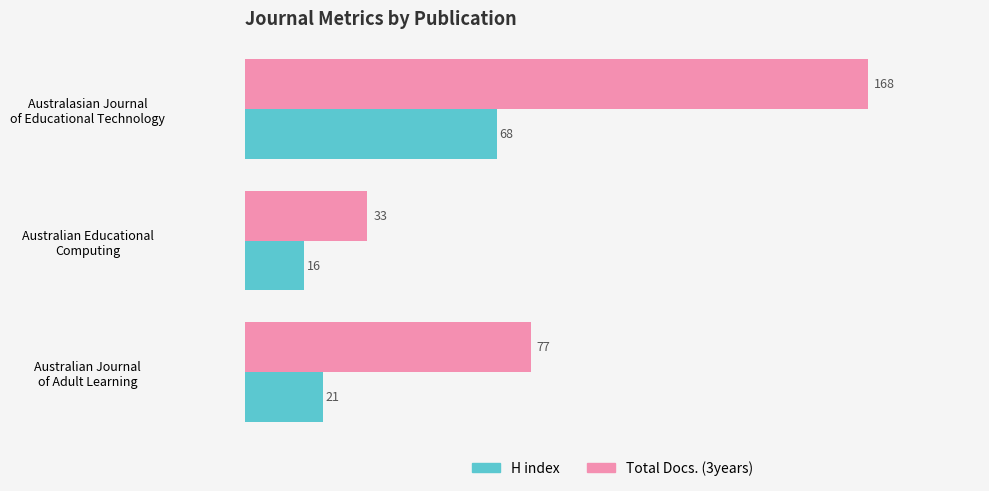

Which series has the largest range (max minus min)?

Total Docs. (3years)